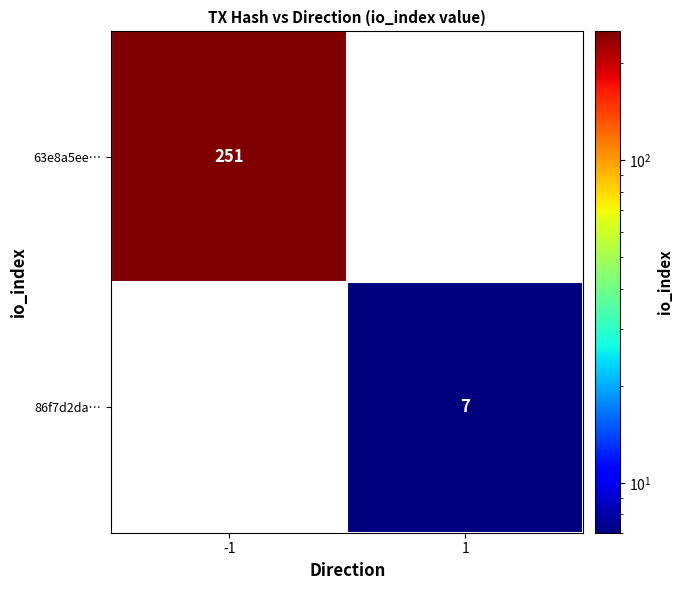

Is the value of 63e8a5ee… at -1 greater than the value of 86f7d2da… at 1?

Yes